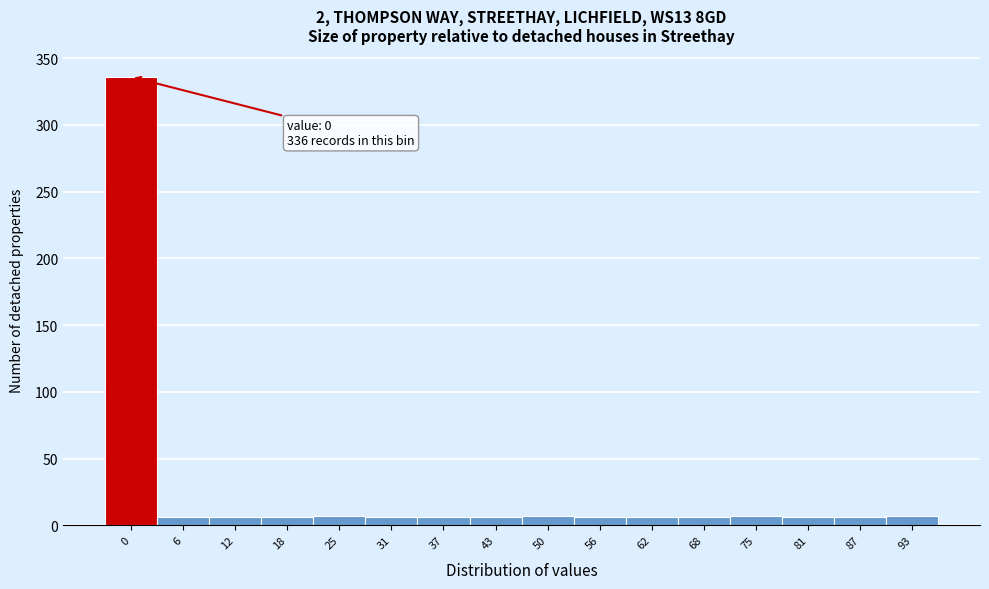

The chart shows a value of 6 at 12. True or false?

True